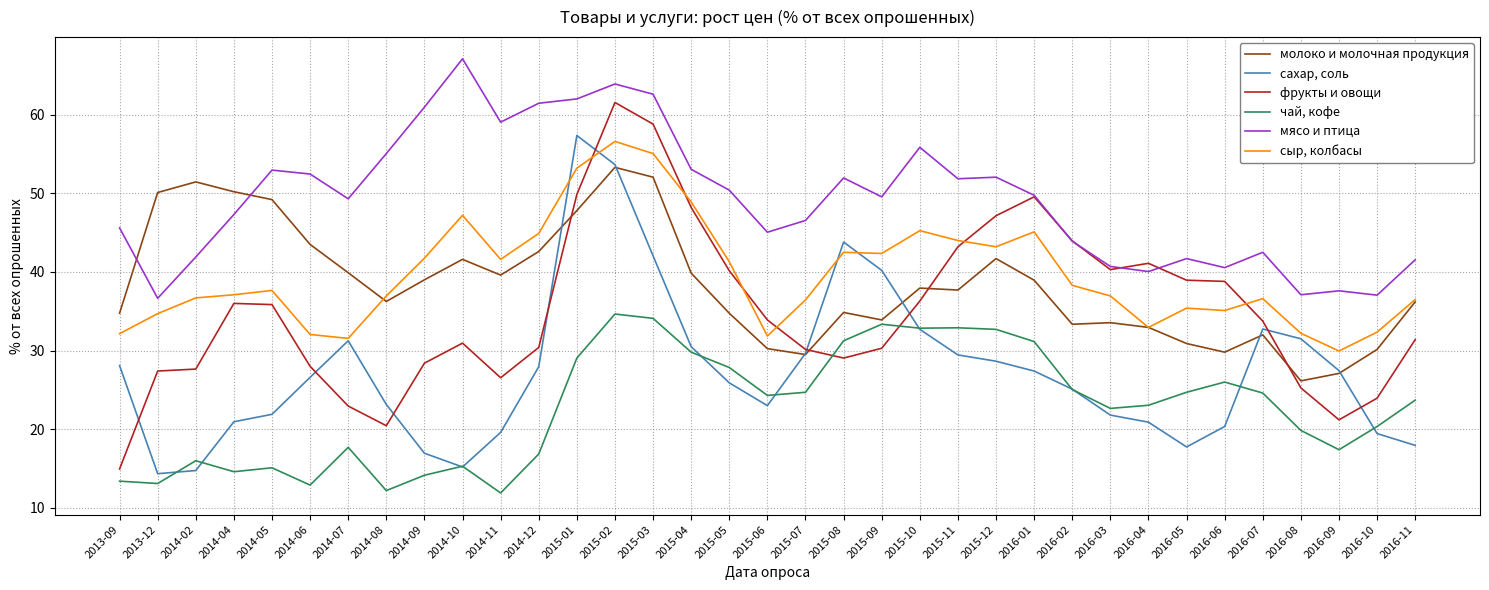

Which series has the largest range (max minus min)?

фрукты и овощи